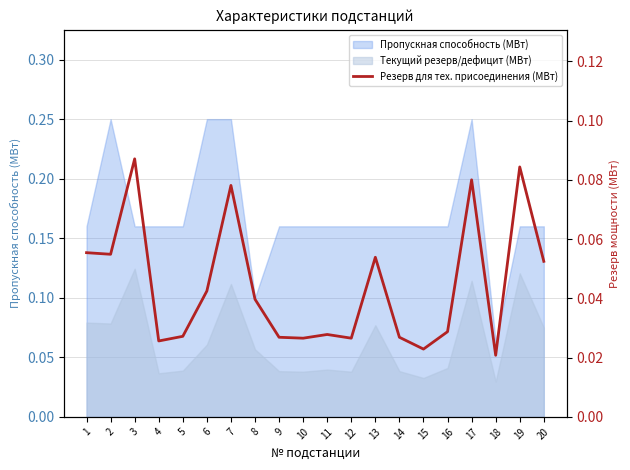

List the labels in order of value, smallest first.

18, 15, 4, 10, 12, 9, 14, 5, 11, 16, 8, 6, 20, 13, 2, 1, 7, 17, 19, 3